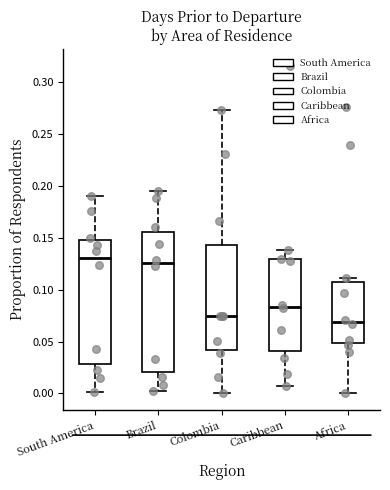

Reading left to right, read every box against the y-axis: the position of its median line, the range the box covers, and the ends of its whiskers. The values are not printed on the chart, so give them approximately, as read against the axis.

South America: median 0.130, box 0.030 to 0.150, whiskers 0.000 to 0.190
Brazil: median 0.125, box 0.020 to 0.155, whiskers 0.000 to 0.195
Colombia: median 0.075, box 0.040 to 0.145, whiskers 0.000 to 0.275
Caribbean: median 0.085, box 0.040 to 0.130, whiskers 0.005 to 0.140
Africa: median 0.070, box 0.050 to 0.110, whiskers 0.000 to 0.110 (just above the box's upper edge)